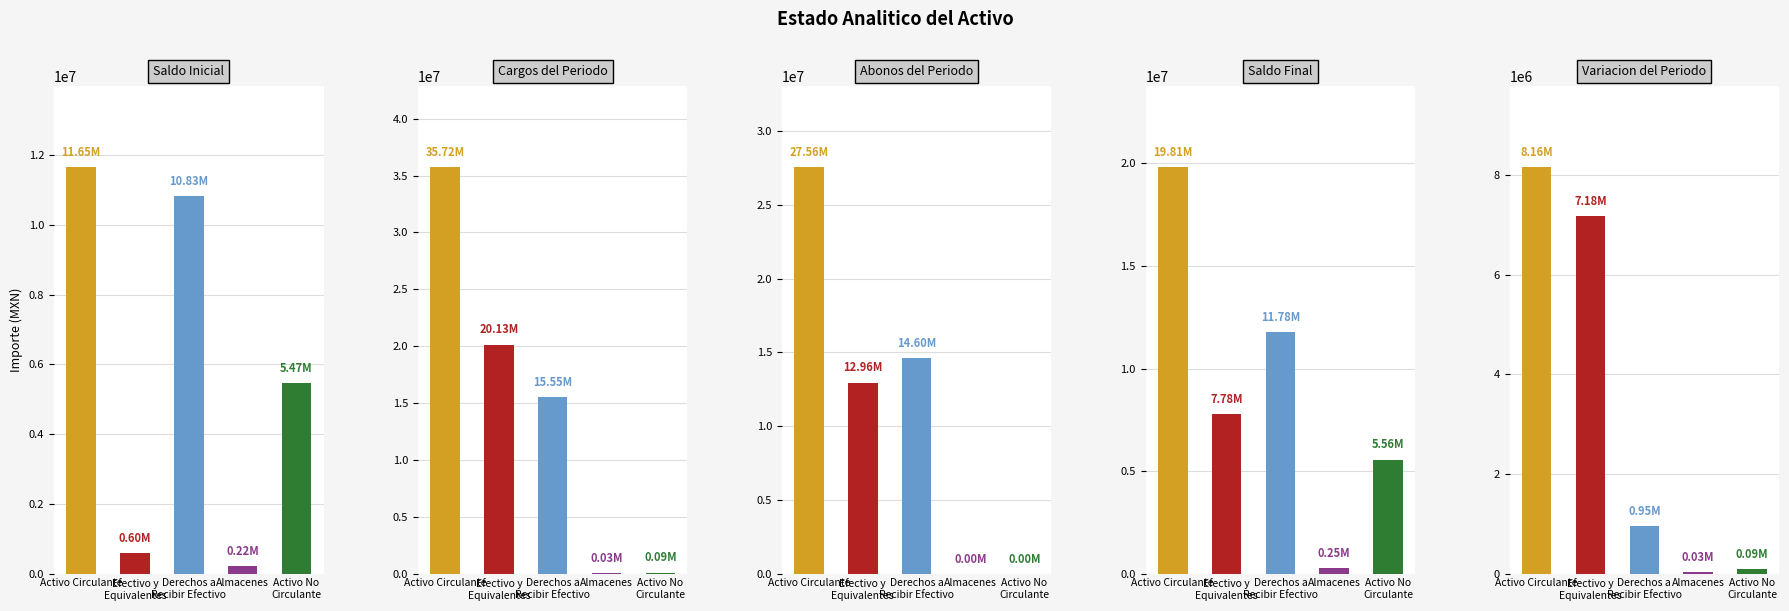

Which series has the widest spread of values?

Cargos del Periodo